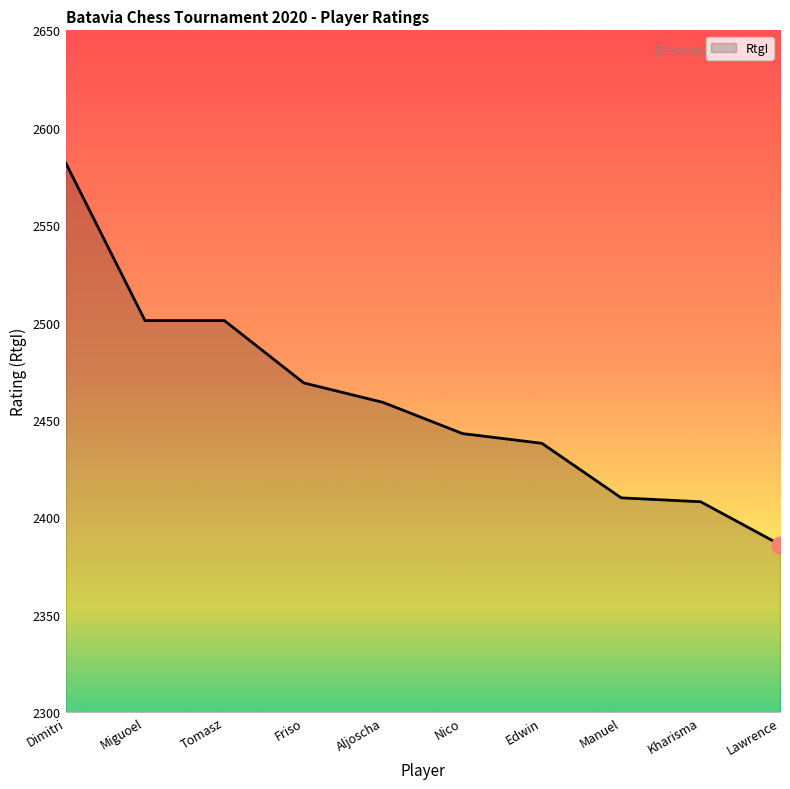

What position from the right is Miguoel?

9